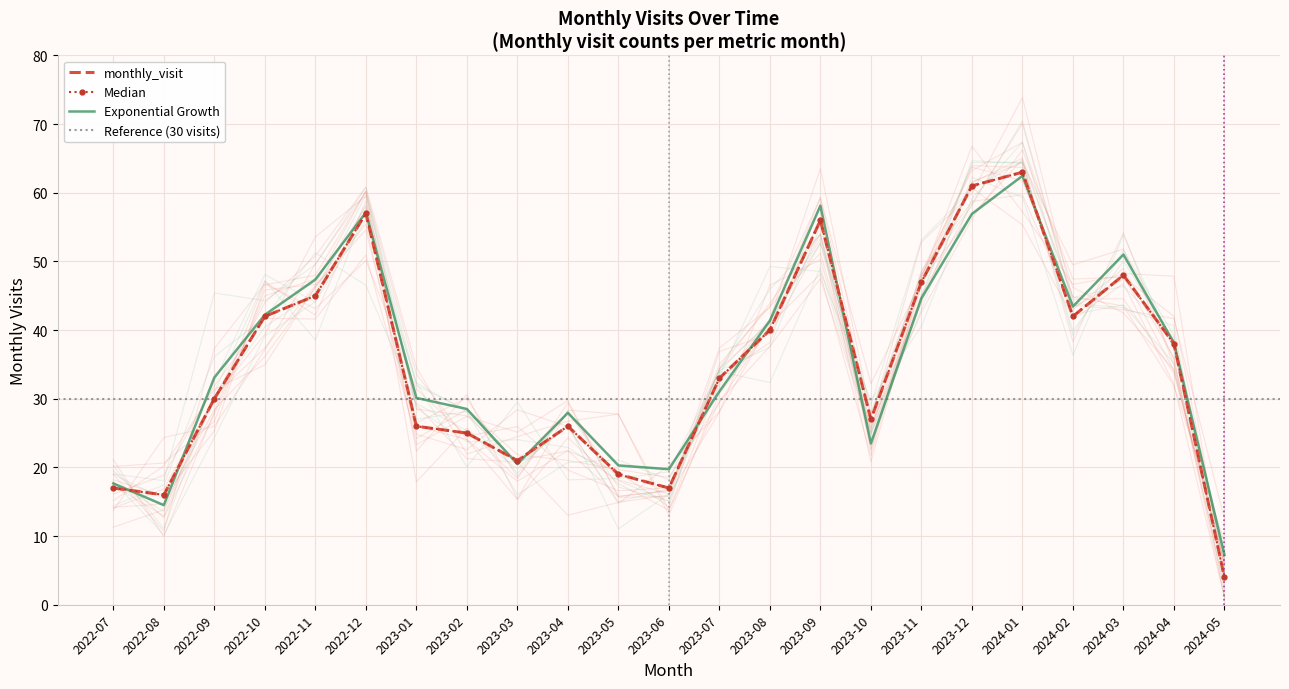

Which has a higher value, 2023-10 or 2022-09?

2022-09